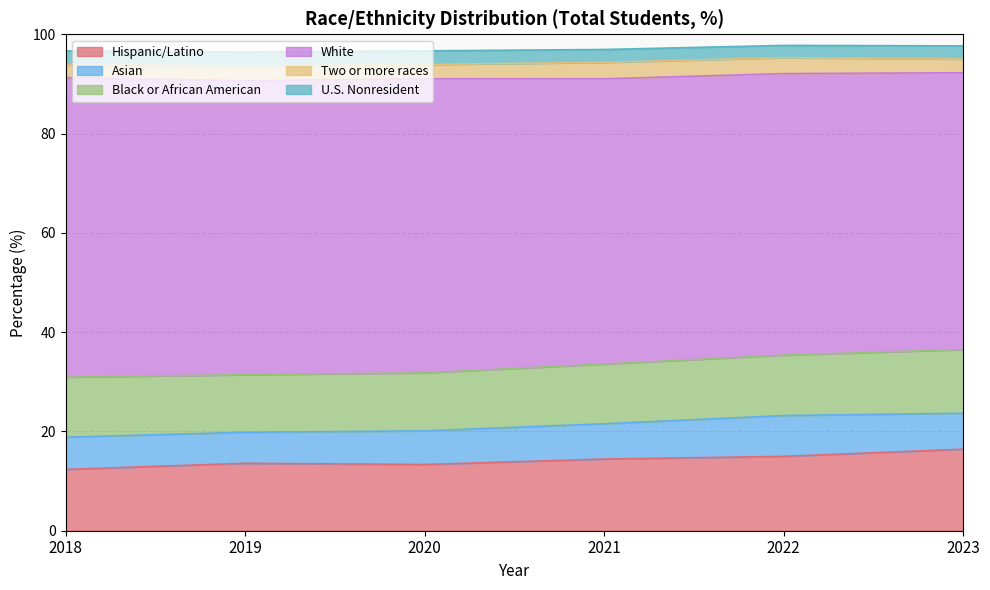

At which label is Two or more races closest to 3?

2019